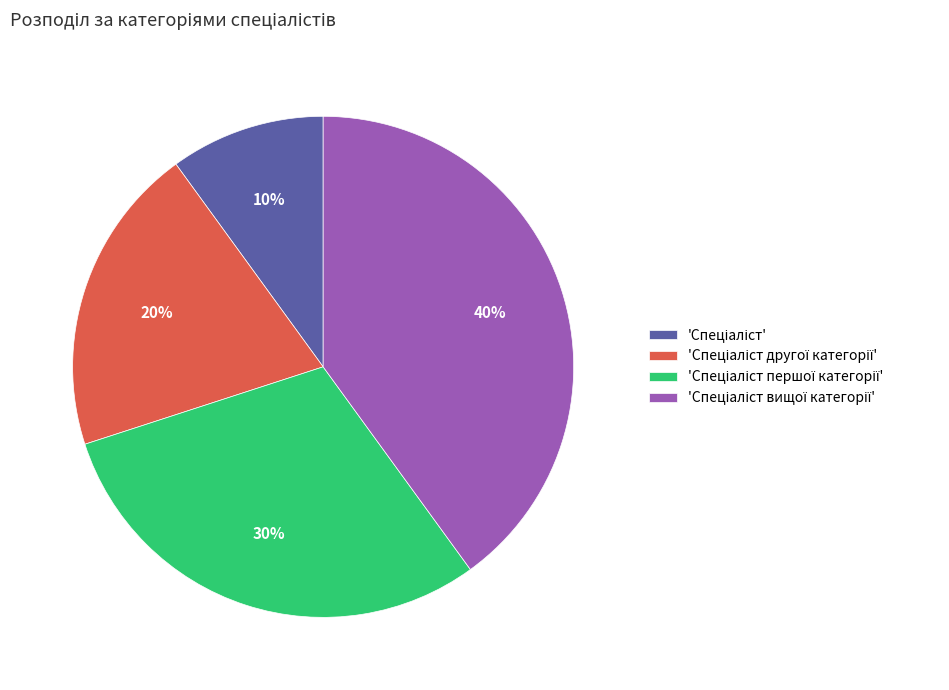

How many slices are in this pie chart?

4